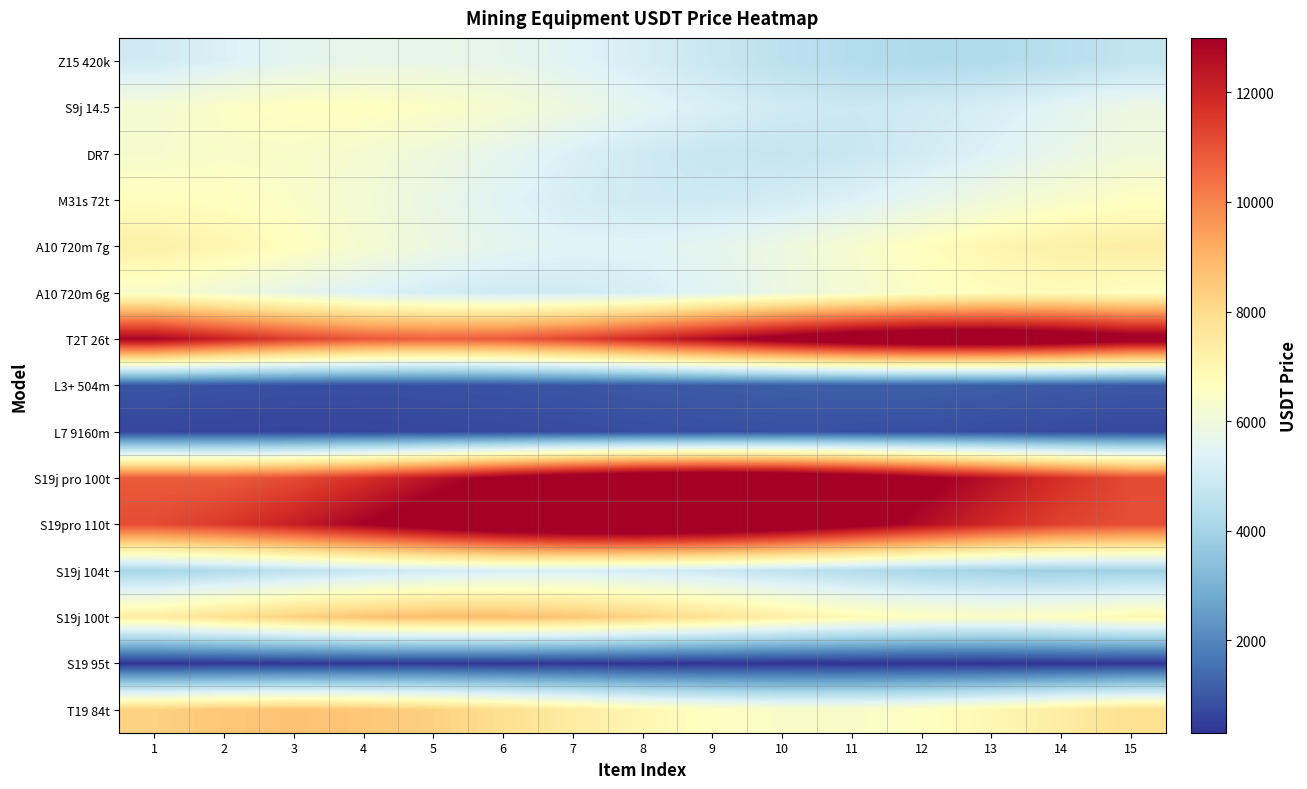

What is the spread (max minus min) of values at 2?

11735.4